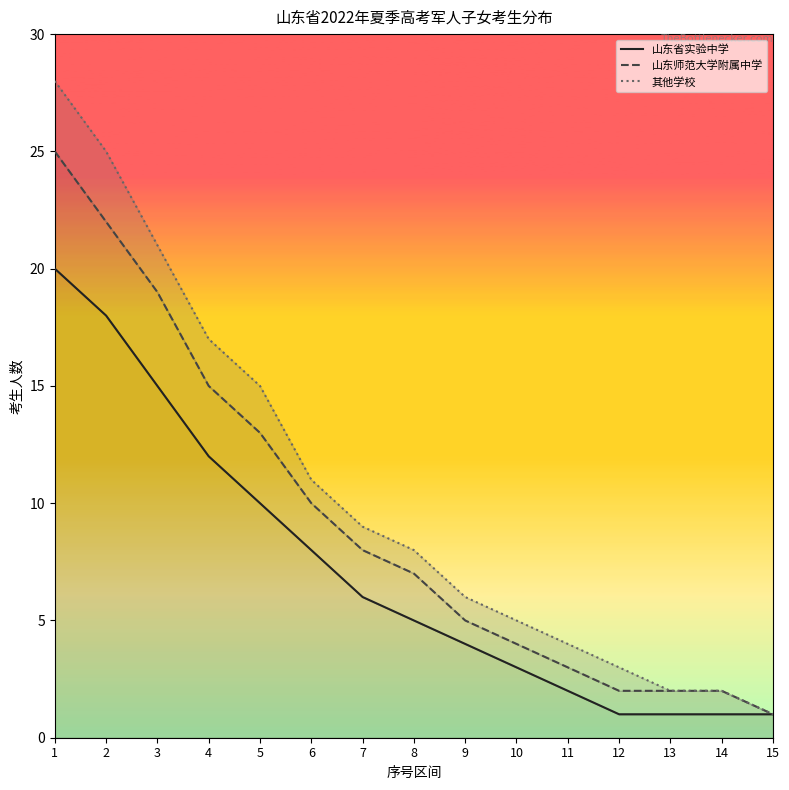

What is the average value of the 其他学校 series?

10